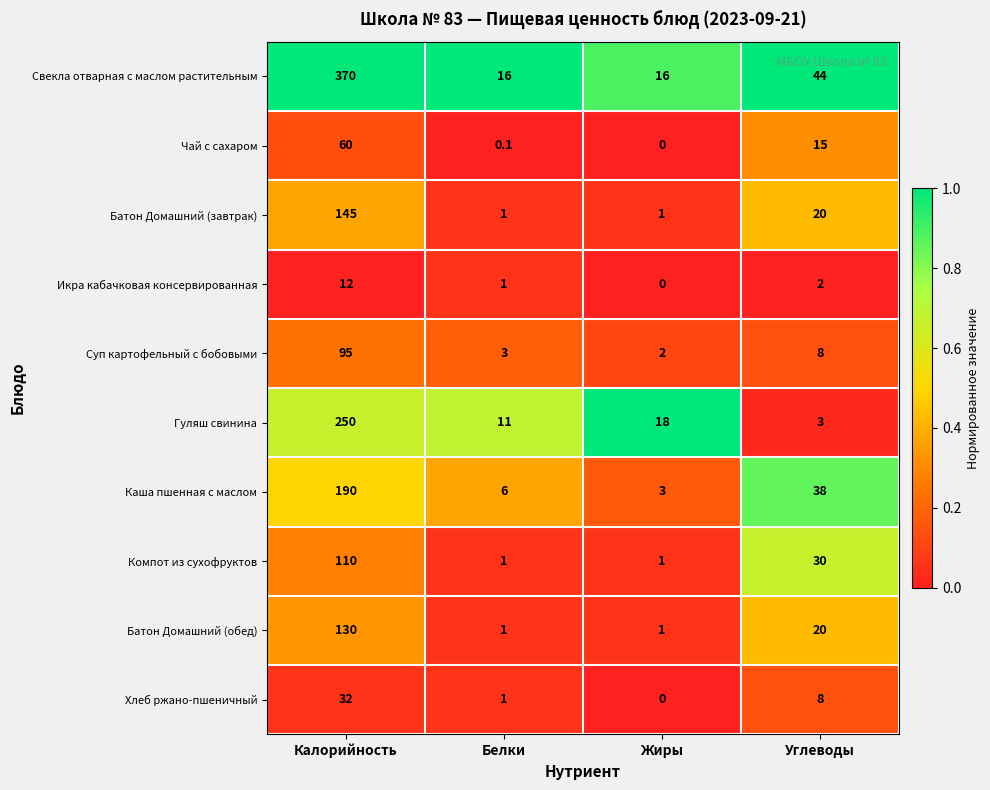

Rank the series by their maximum value, from highest to lowest.

Свекла отварная с маслом растительным, Гуляш свинина, Каша пшенная с маслом, Батон Домашний (завтрак), Батон Домашний (обед), Компот из сухофруктов, Суп картофельный с бобовыми, Чай с сахаром, Хлеб ржано-пшеничный, Икра кабачковая консервированная